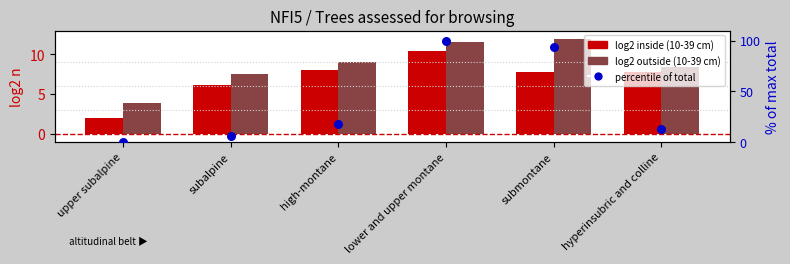

At how many categories does at least one series exceed 34?

2